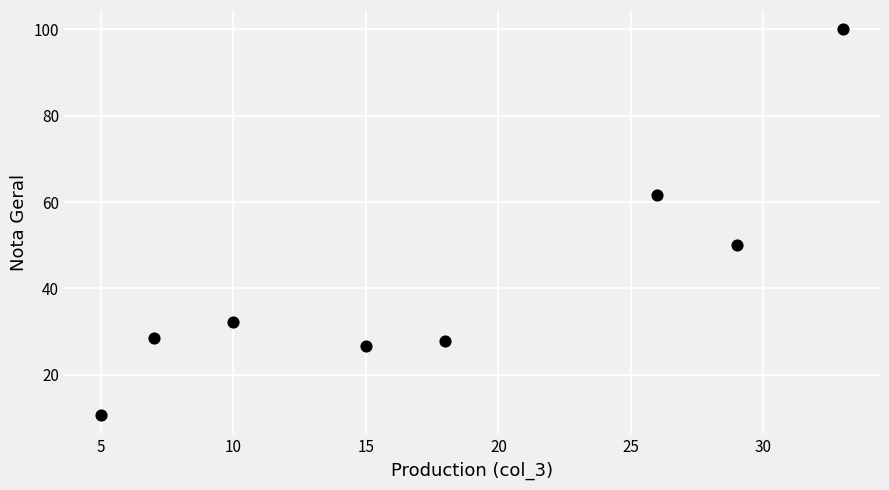

What is the average Y value?

42.2